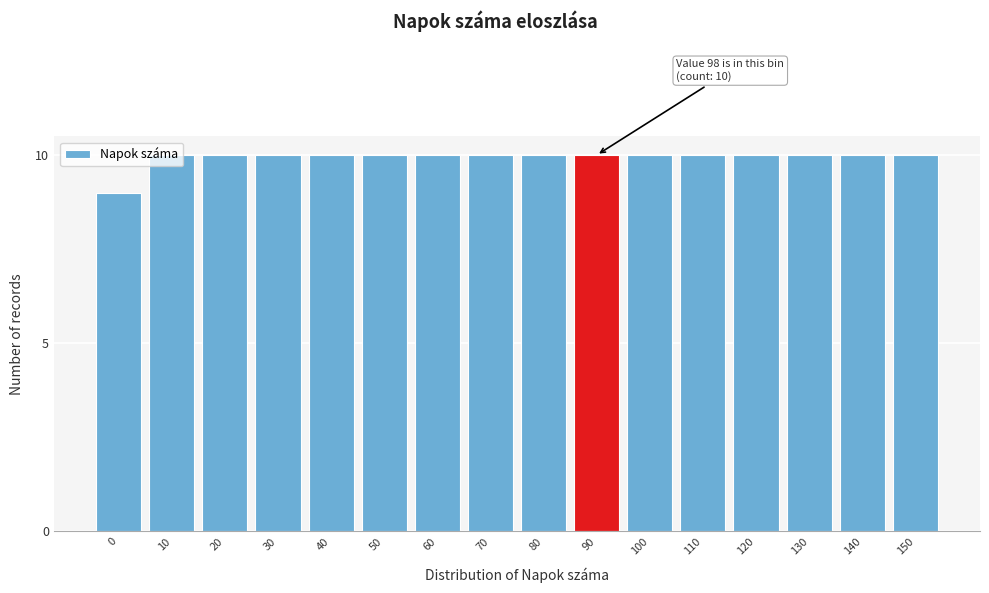

What is the value of the 1st bar from the left?

9